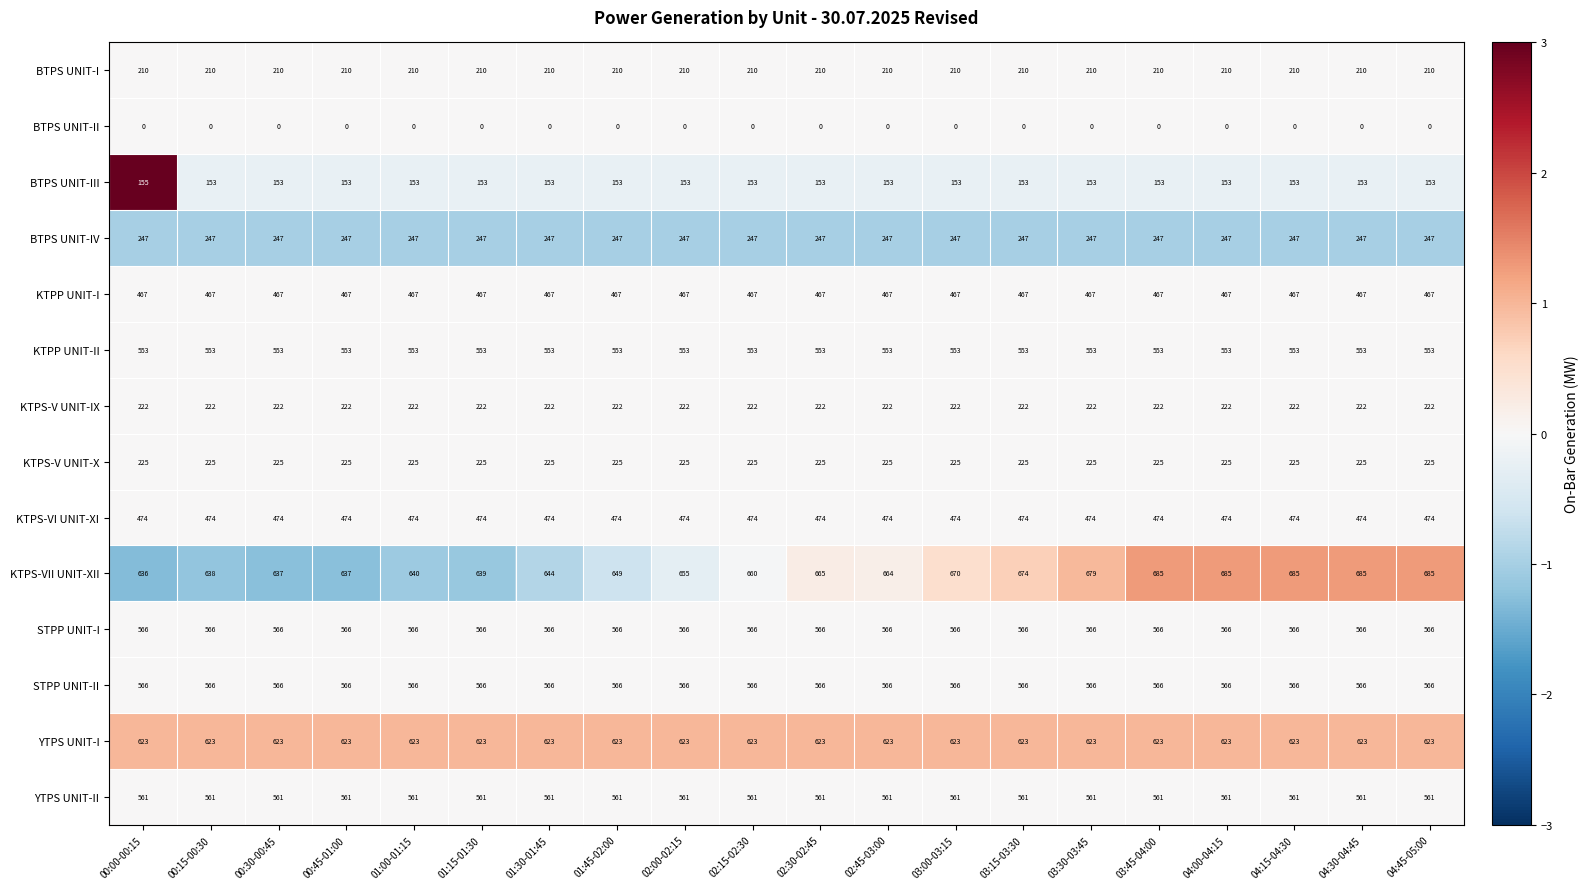

Which series has the largest total across all categories?

KTPS-VII UNIT-XII